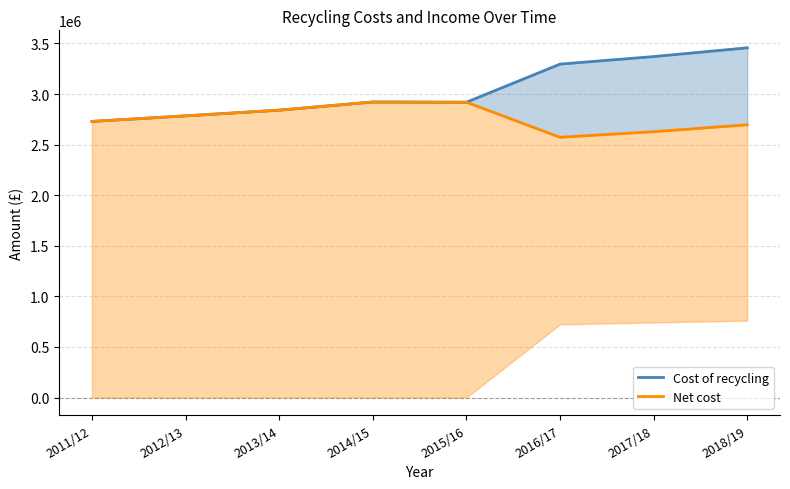

Between 2018/19 and 2011/12, which is larger?

2018/19